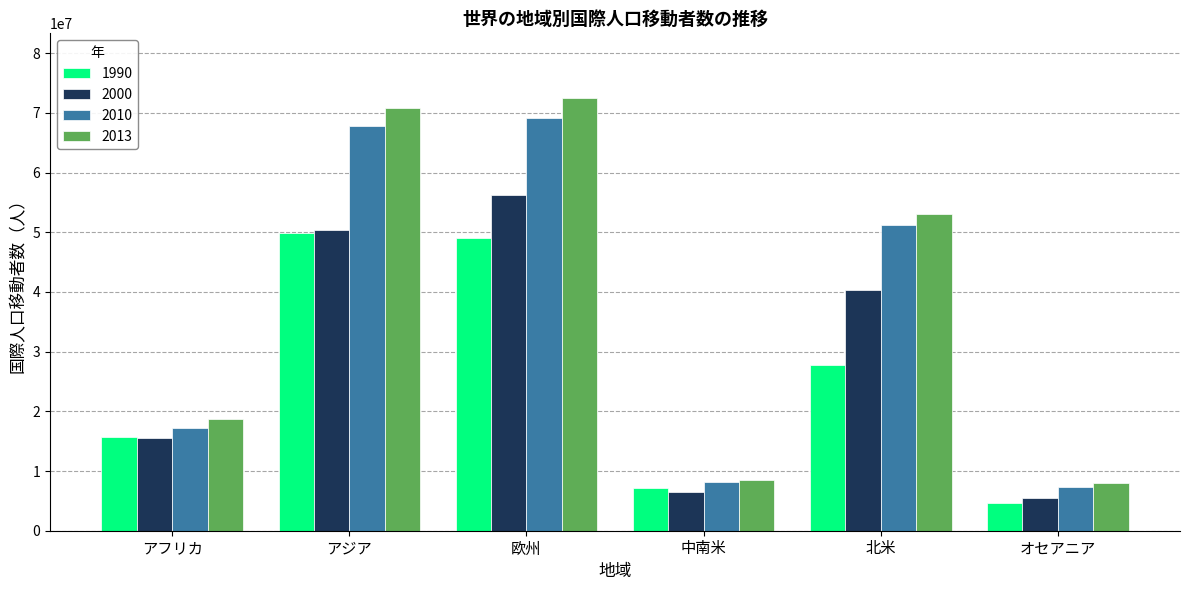

How many bars are there in each group?

4